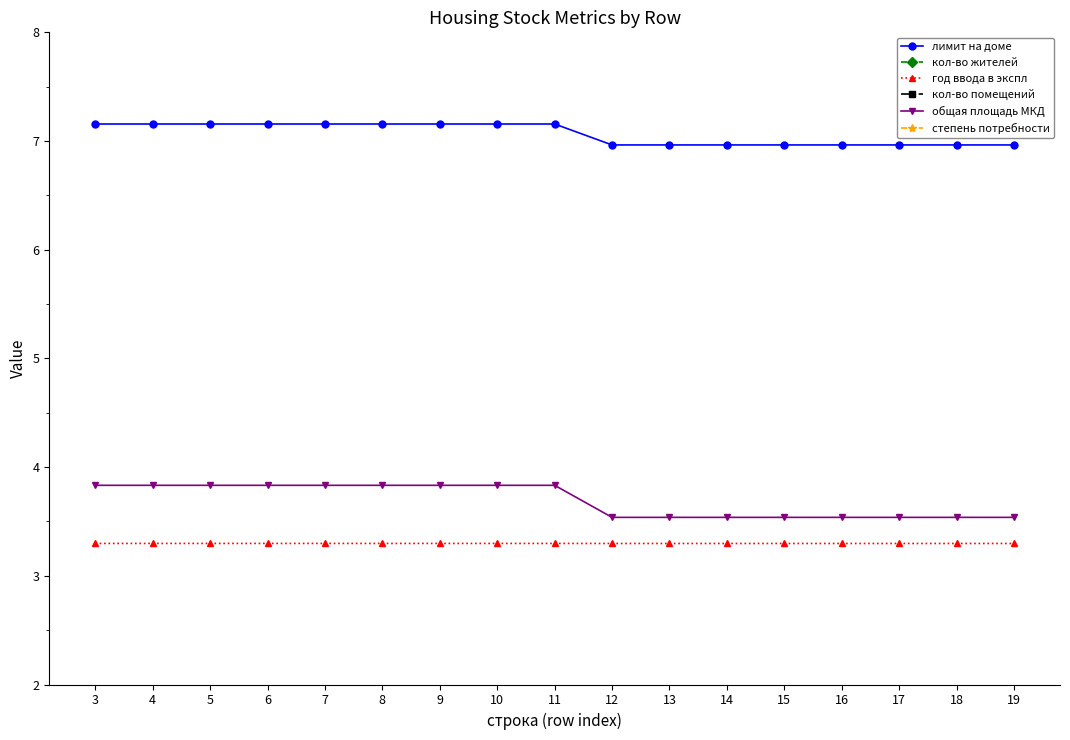

Which series has the largest total across all categories?

лимит на доме